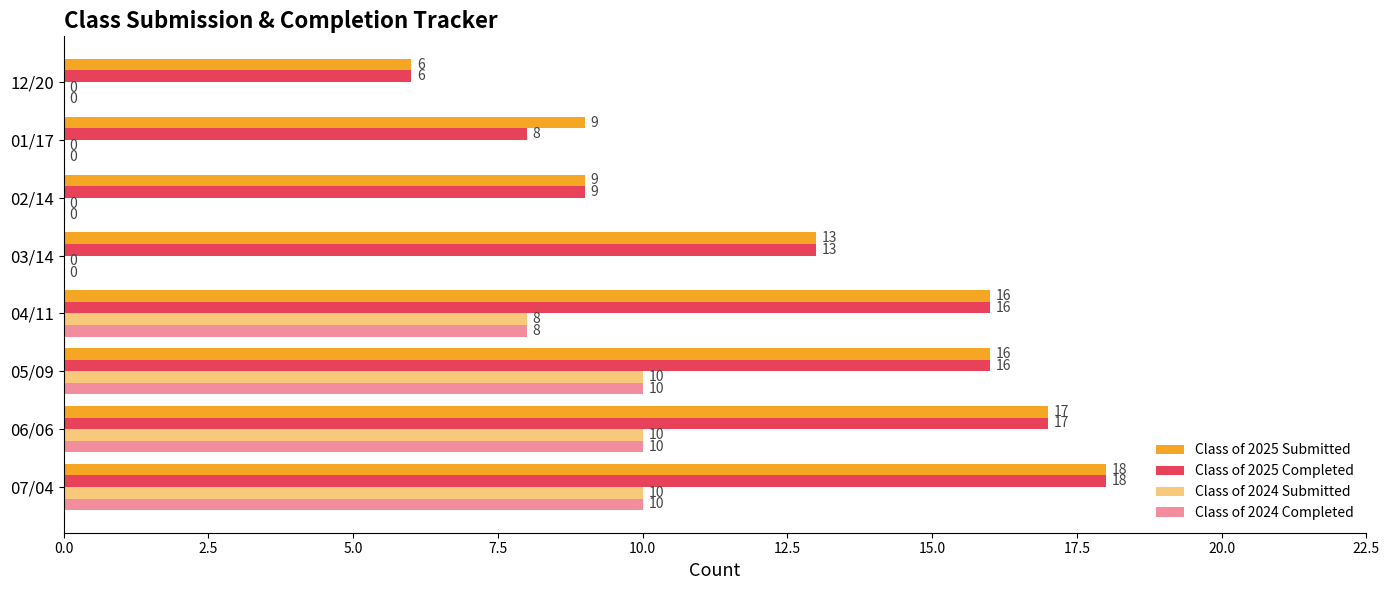

Count the number of data series in this chart.

4